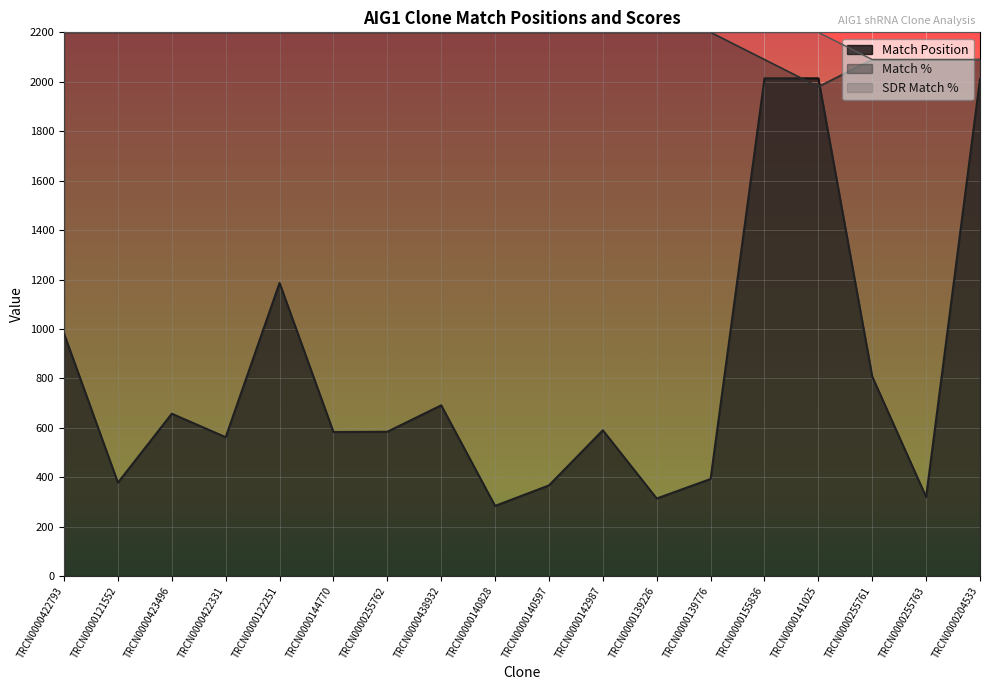

At which category is the sum across all series the highest?

TRCN0000155836